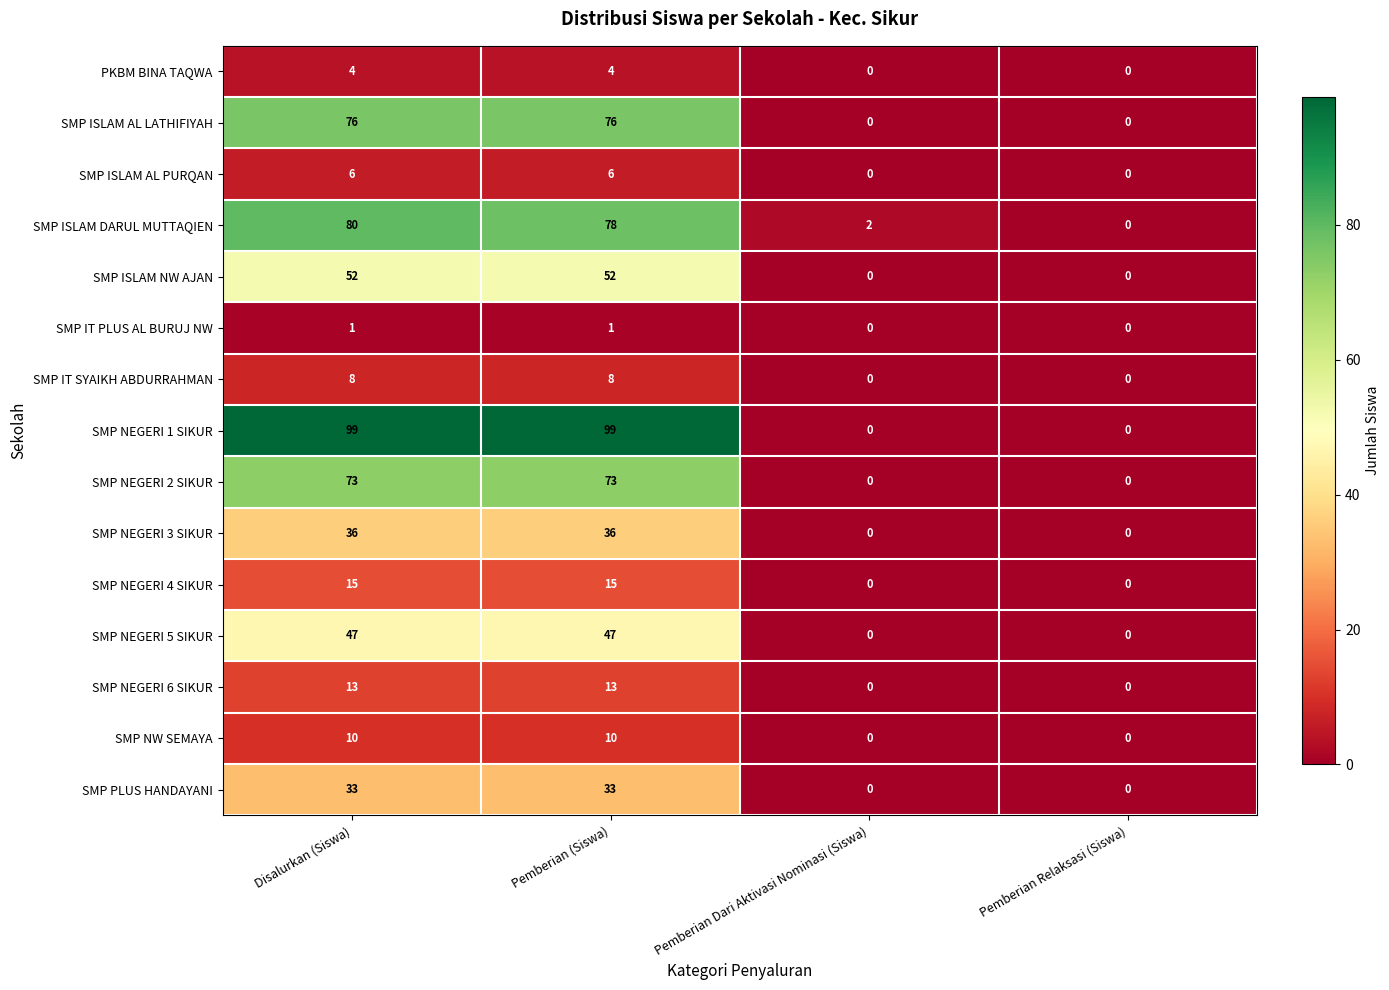

What is the average value of the SMP NEGERI 4 SIKUR series?

8